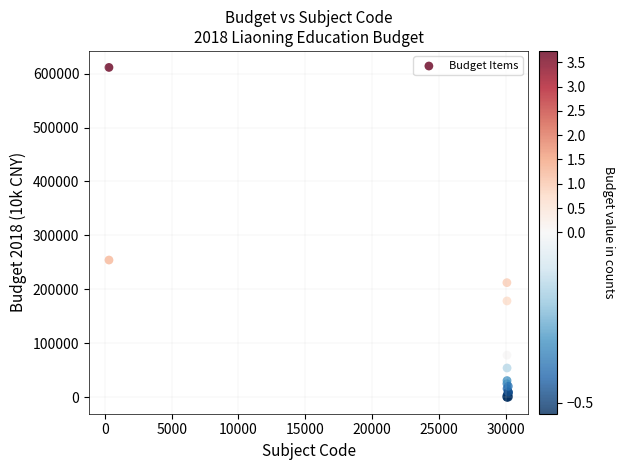

What Y value in the scatter plot is closest to 305717?

254349.1